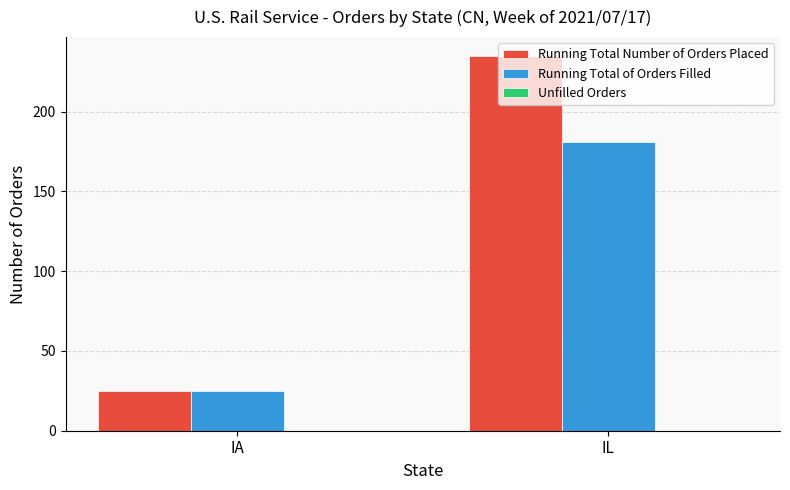

What is the sum of the Running Total of Orders Filled values at IL and IA?

206